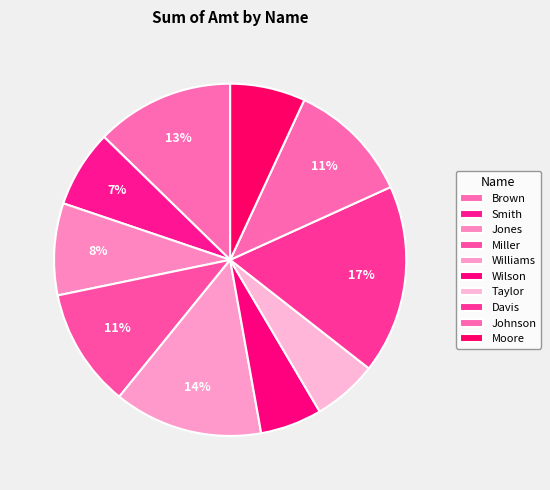

True or false: Williams accounts for 1% of the total.

False